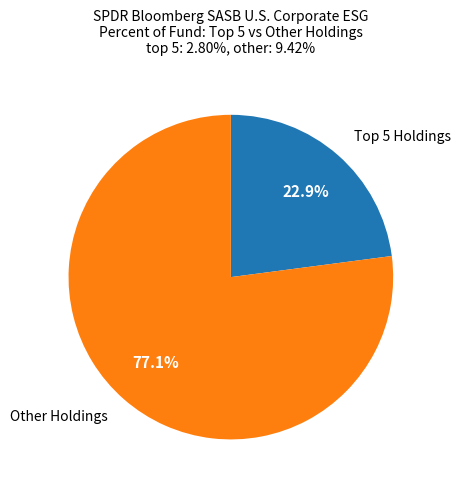

Which slice is the smallest?

Top 5 Holdings